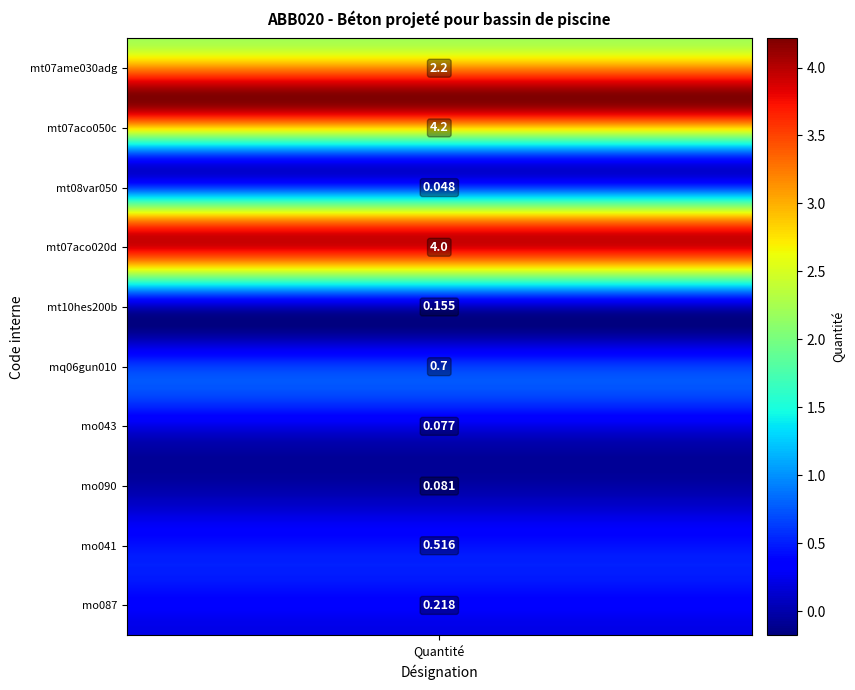

Reading left to right, list all the values displayed in this chart.

2.2	4.2	0.0	4.0	0.2	0.7	0.1	0.1	0.5	0.2